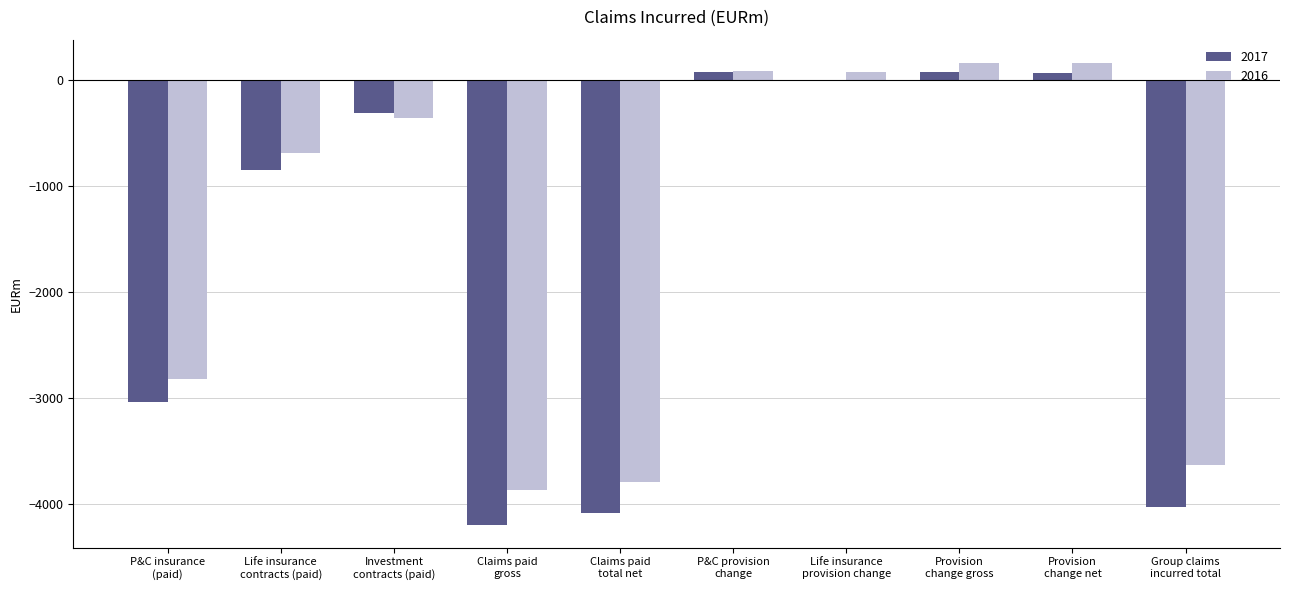

What is the maximum value for 2016?

164.0